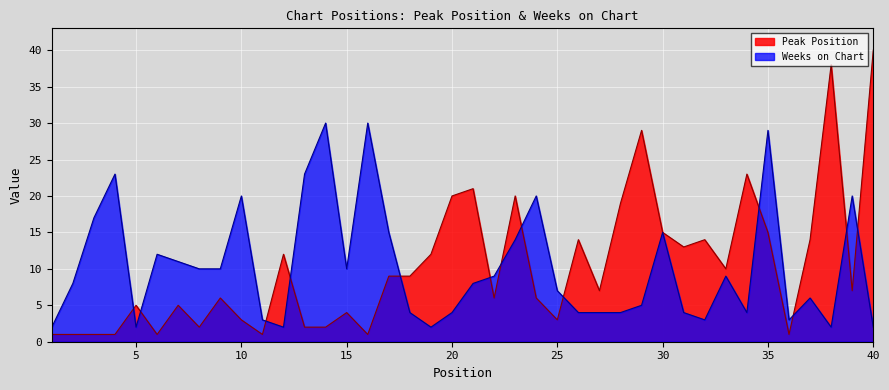

How many data points in Peak Position are above 7?

19